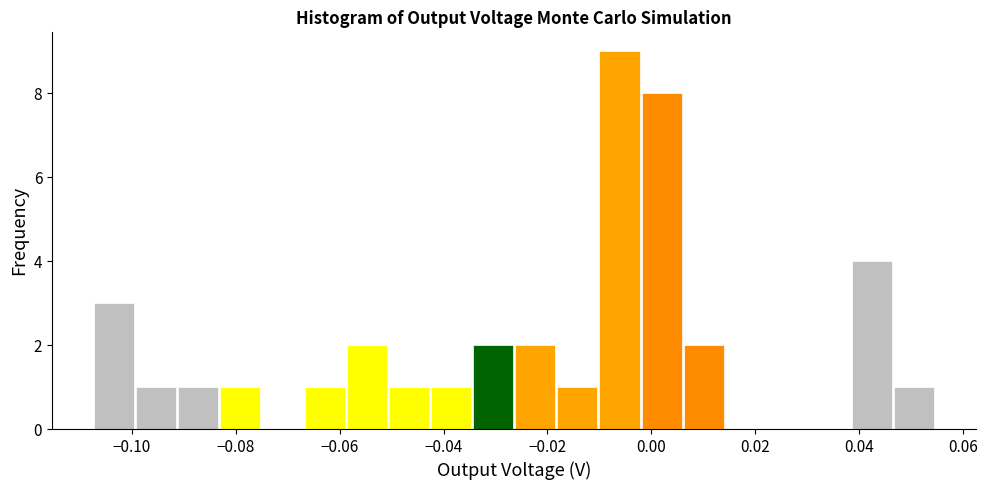

Reading left to right, transcribe this chart: for each bar, give the range it covers on the x-axis and its height. Neither the bar edges nor the heights are printed on the chart, so give them approximately, as read against the axes.

-0.108 to -0.100: 3
-0.100 to -0.092: 1
-0.092 to -0.084: 1
-0.084 to -0.076: 1
-0.076 to -0.066: 0
-0.066 to -0.058: 1
-0.058 to -0.050: 2
-0.050 to -0.042: 1
-0.042 to -0.034: 1
-0.034 to -0.026: 2
-0.026 to -0.018: 2
-0.018 to -0.010: 1
-0.010 to -0.002: 9
-0.002 to 0.006: 8
0.006 to 0.014: 2
0.014 to 0.022: 0
0.022 to 0.030: 0
0.030 to 0.038: 0
0.038 to 0.046: 4
0.046 to 0.054: 1